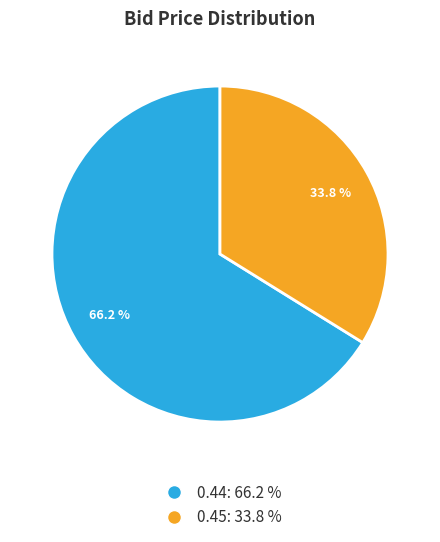

Is there a majority slice in this chart?

Yes